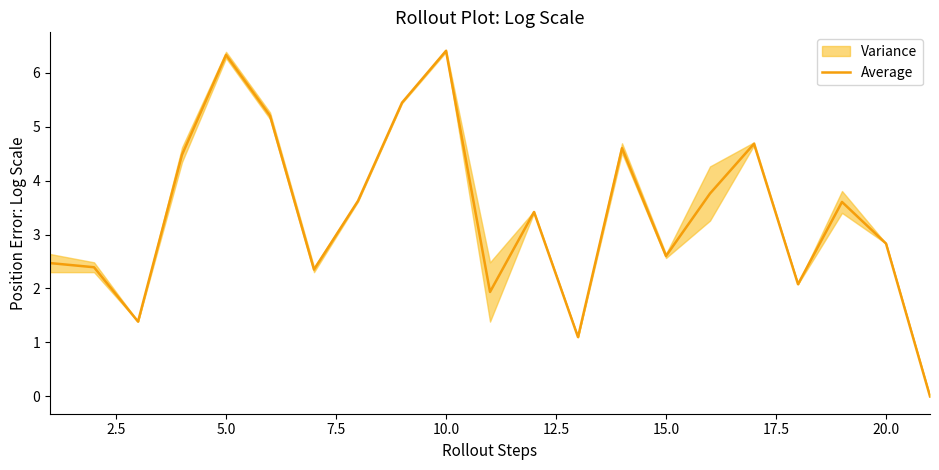

Count the number of values greater than 3.

11